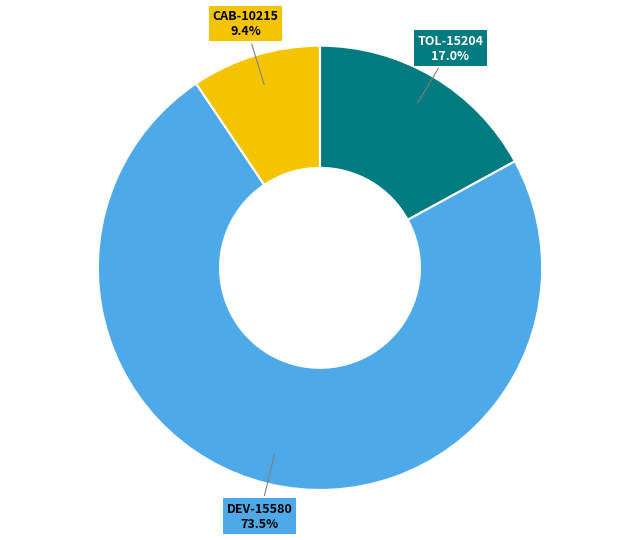

Is there any slice that represents more than half of the pie?

Yes